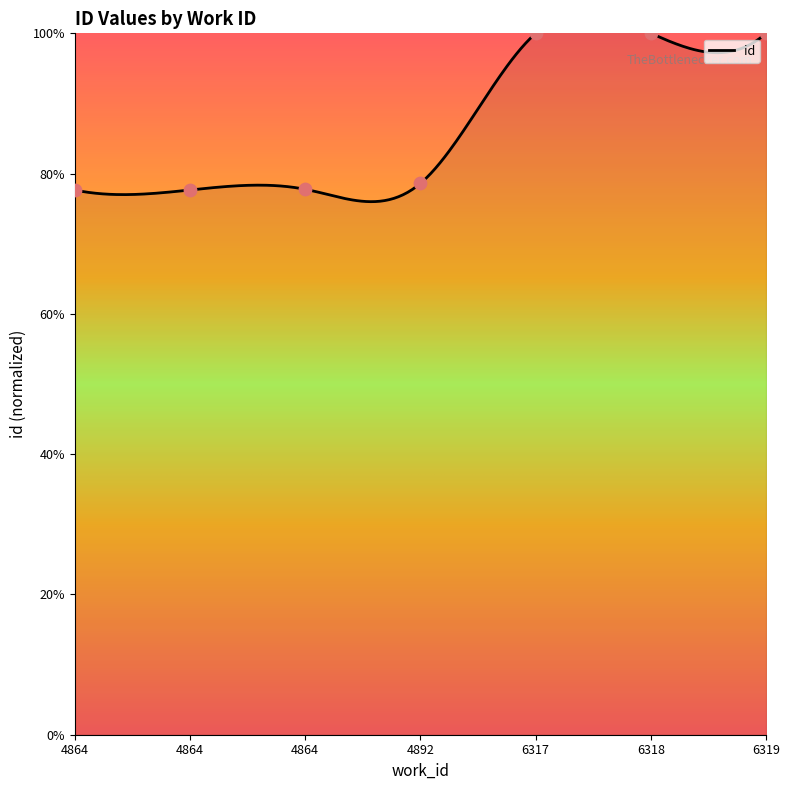

Which has a higher value, 4864 or 4864?

4864